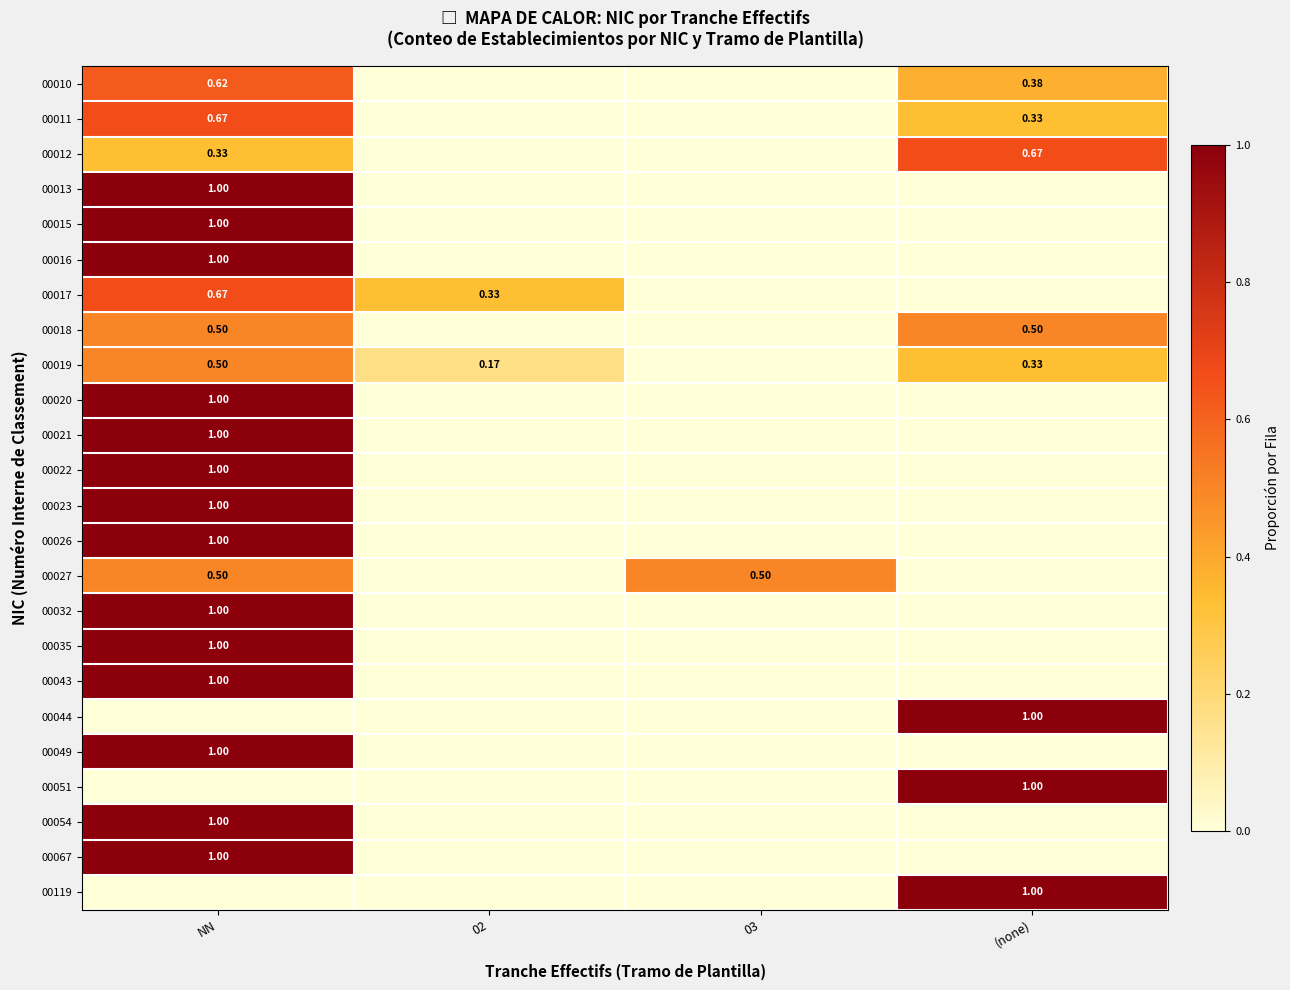

Is the value of 00012 at (none) greater than the value of 00054 at NN?

No